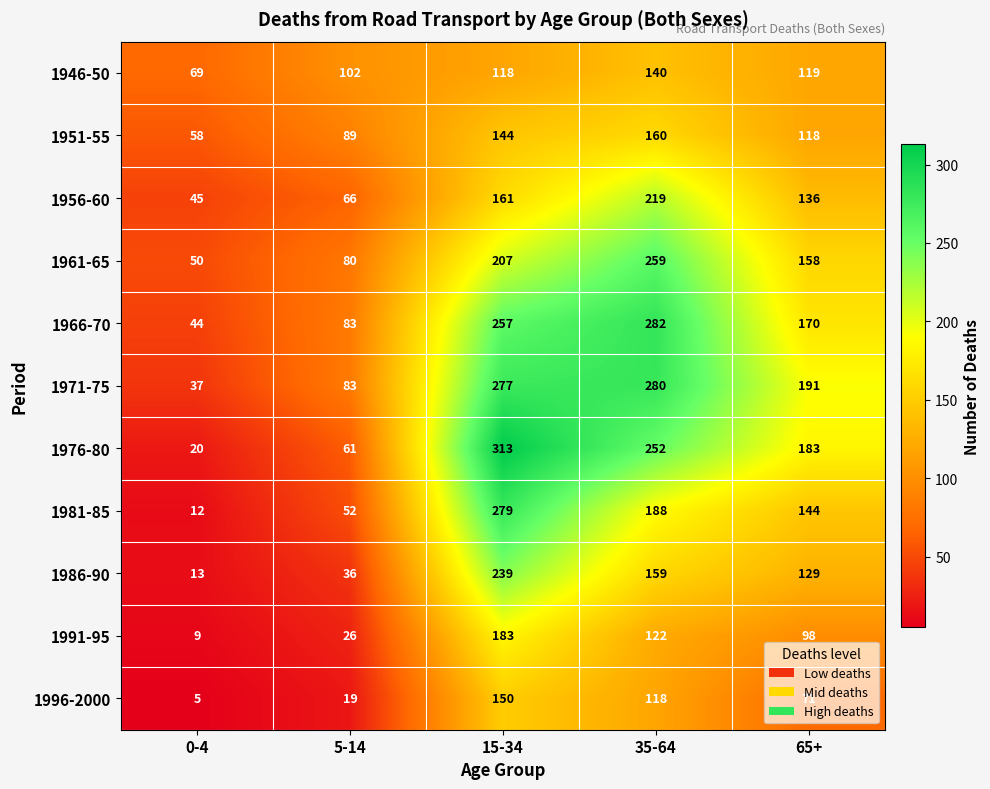

What is the greatest value displayed?

313